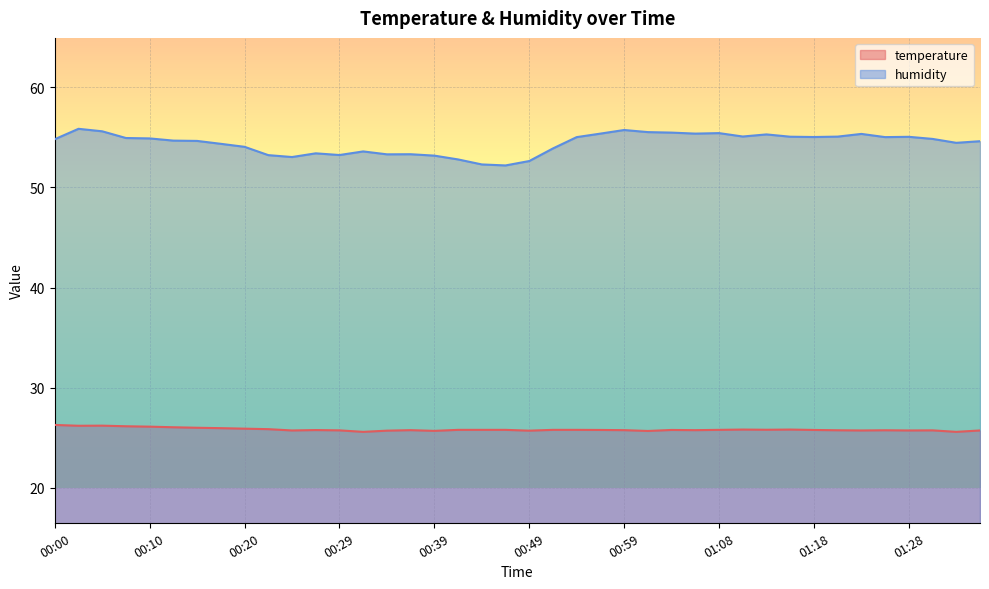

The value of humidity at 00:51 is 53.9. True or false?

True